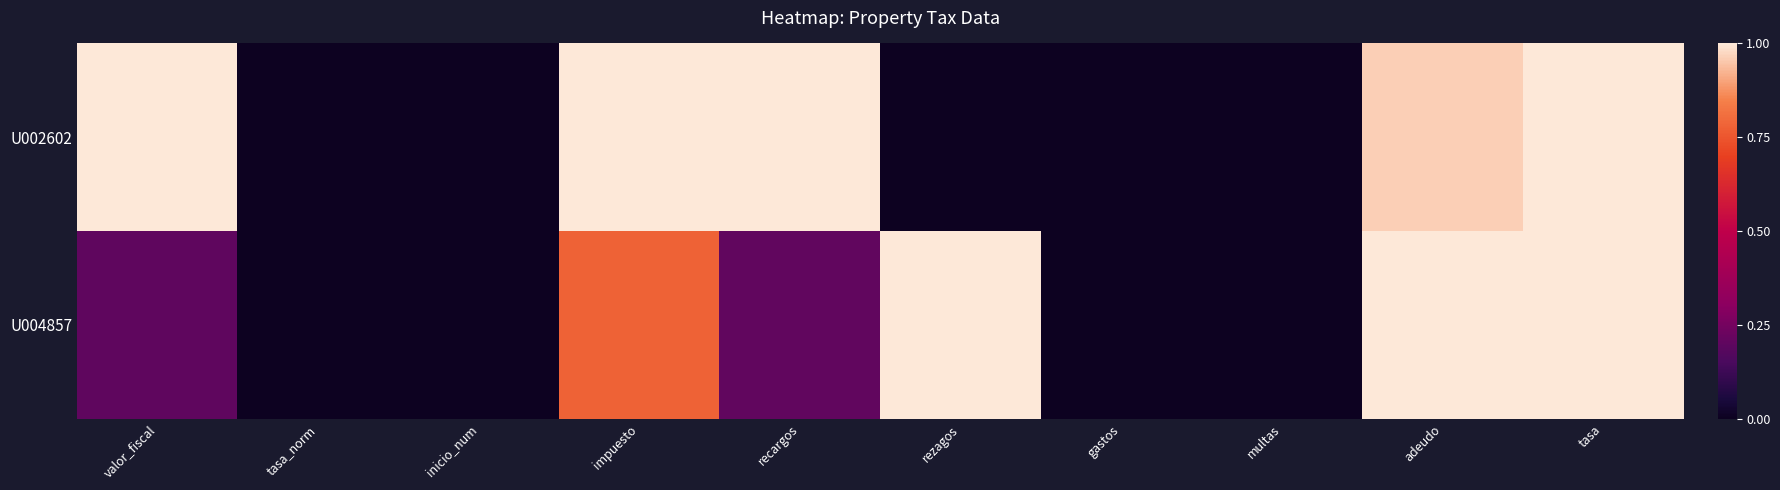

Reading left to right, what are all the values shown in this chart?

U002602: valor_fiscal=1.0	tasa_norm=0.0	inicio_num=0.0	impuesto=1.0	recargos=1.0	rezagos=0.0	gastos=0.0	multas=0.0	adeudo=1.0	tasa=1.0
U004857: valor_fiscal=0.2	tasa_norm=0.0	inicio_num=0.0	impuesto=0.8	recargos=0.2	rezagos=1.0	gastos=0.0	multas=0.0	adeudo=1.0	tasa=1.0